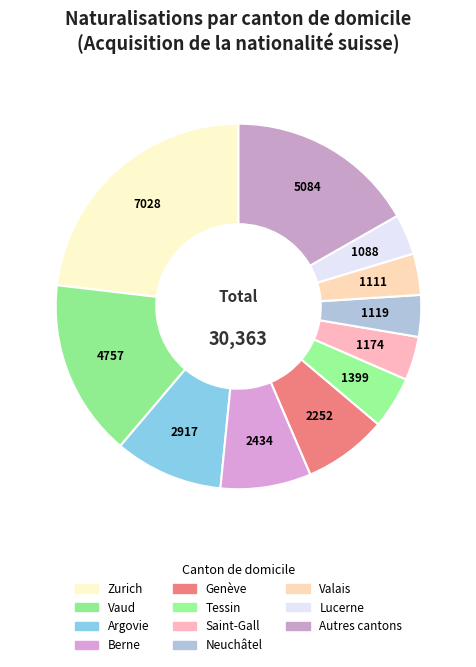

How many segments does this pie chart have?

11